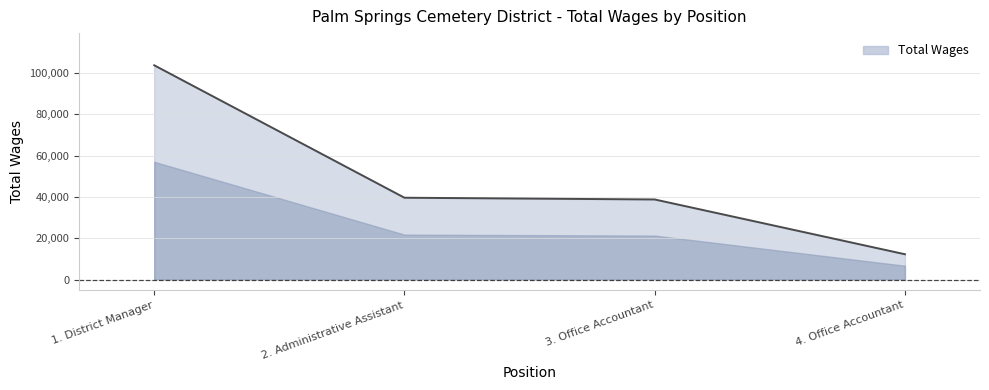

The value at 1. District Manager is 162769. True or false?

False